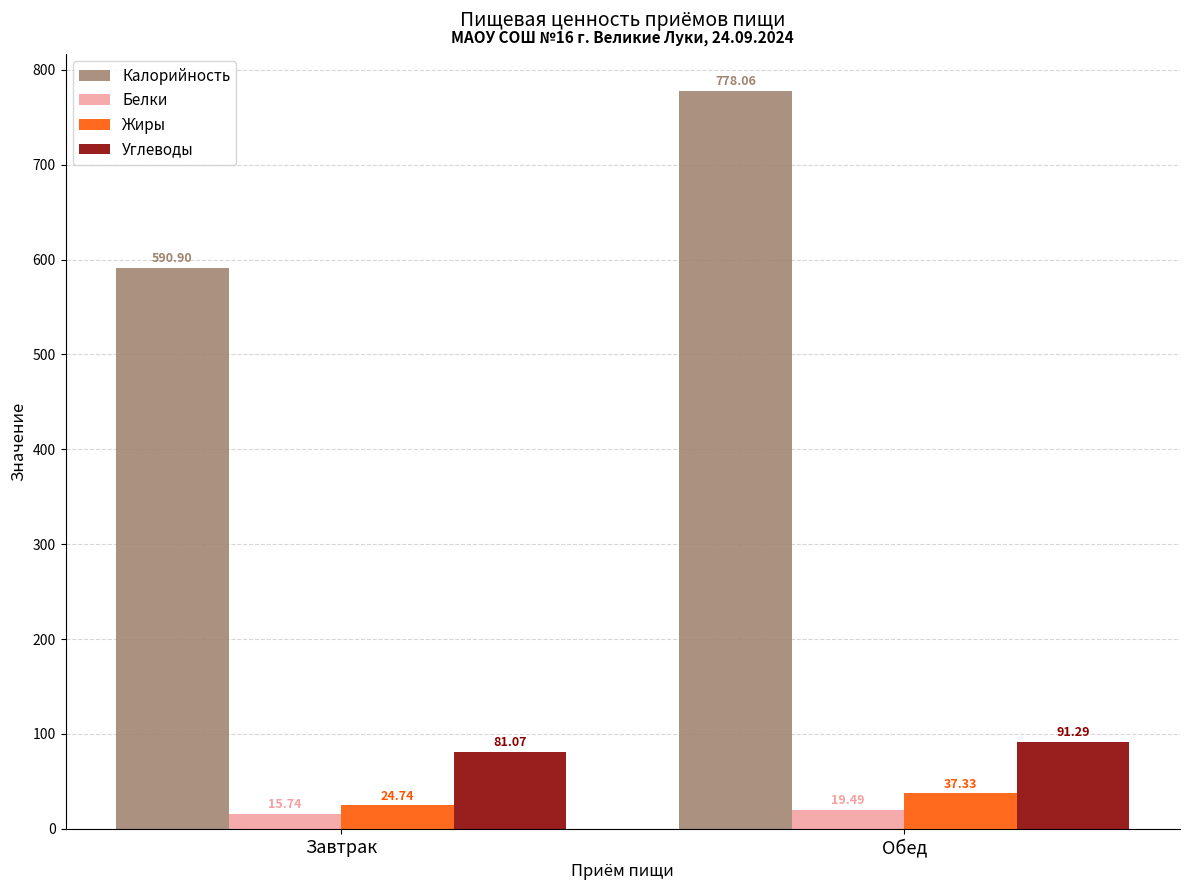

What is the approximate value of Калорийность at Обед?

778.1